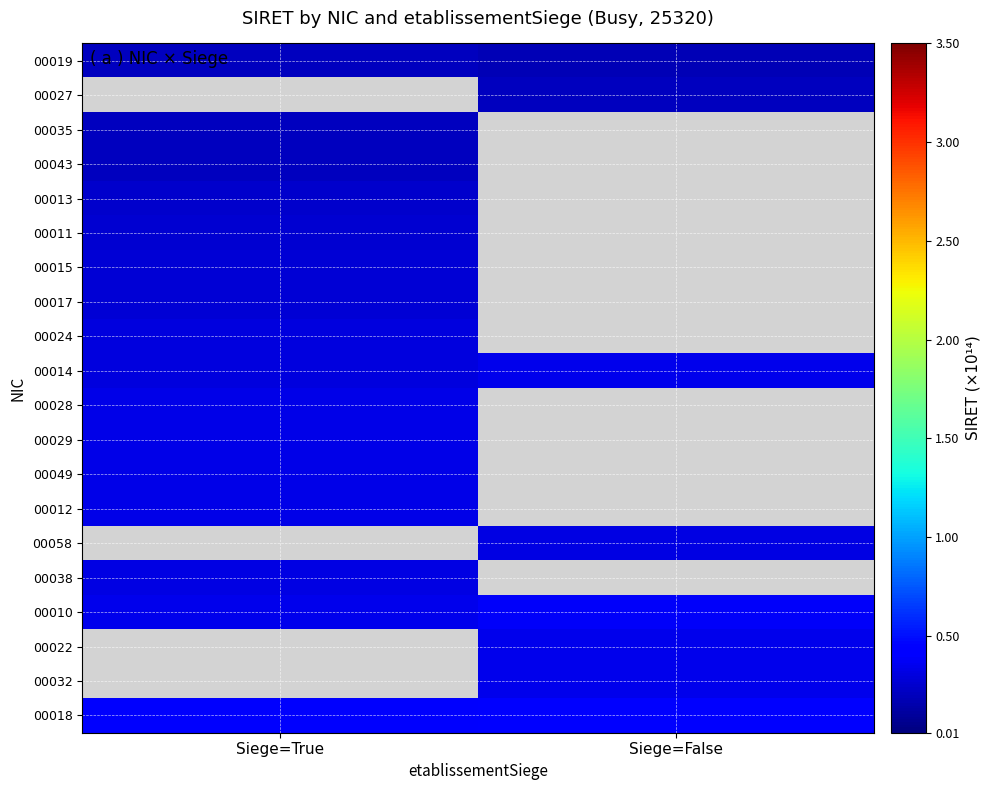

List the series in order of their peak value, highest first.

00027, 00010, 00014, 00022, 00032, 00018, 00029, 00028, 00012, 00024, 00015, 00011, 00013, 00035, 00019, 00058, 00038, 00049, 00017, 00043